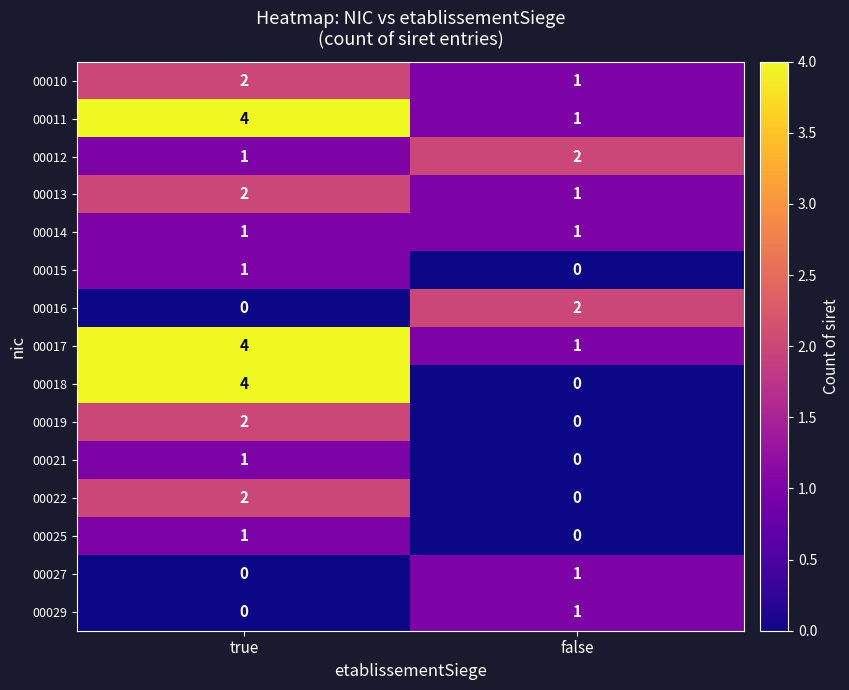

Reading left to right, extract all data points from this chart.

00010: true=2	false=1
00011: true=4	false=1
00012: true=1	false=2
00013: true=2	false=1
00014: true=1	false=1
00015: true=1	false=0
00016: true=0	false=2
00017: true=4	false=1
00018: true=4	false=0
00019: true=2	false=0
00021: true=1	false=0
00022: true=2	false=0
00025: true=1	false=0
00027: true=0	false=1
00029: true=0	false=1